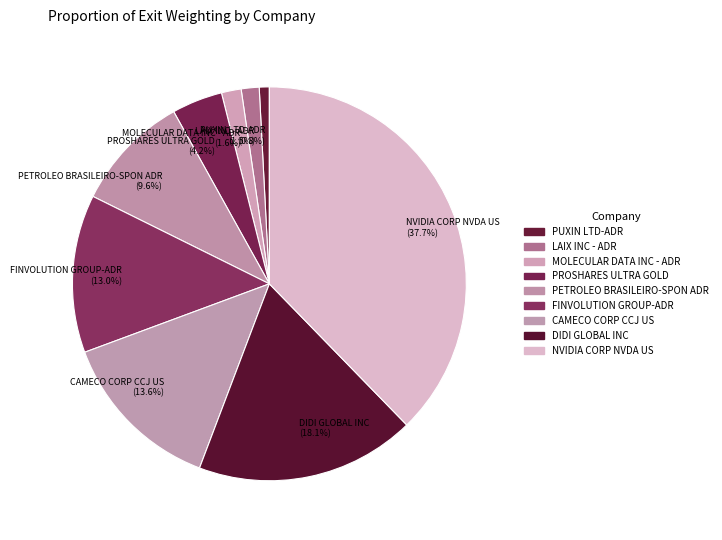

What is the smallest slice in the pie chart?

PUXIN LTD-ADR